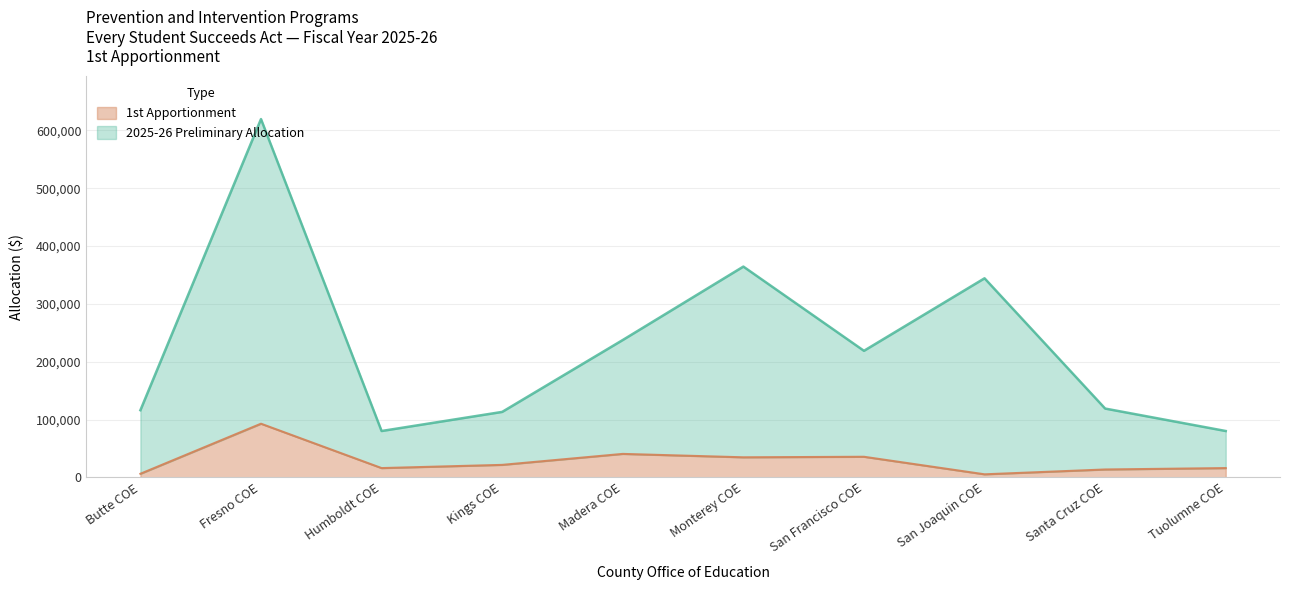

Reading left to right, what are all the values shown in this chart?

2025-26 Preliminary Allocation: Butte COE=116139	Fresno COE=619643	Humboldt COE=80175	Kings COE=113214	Madera COE=237573	Monterey COE=364545	San Francisco COE=218868	San Joaquin COE=344290	Santa Cruz COE=118994	Tuolumne COE=80175
1st Apportionment: Butte COE=6184	Fresno COE=92776	Humboldt COE=16035	Kings COE=21585	Madera COE=40571	Monterey COE=34681	San Francisco COE=35610	San Joaquin COE=5263	Santa Cruz COE=13621	Tuolumne COE=16035